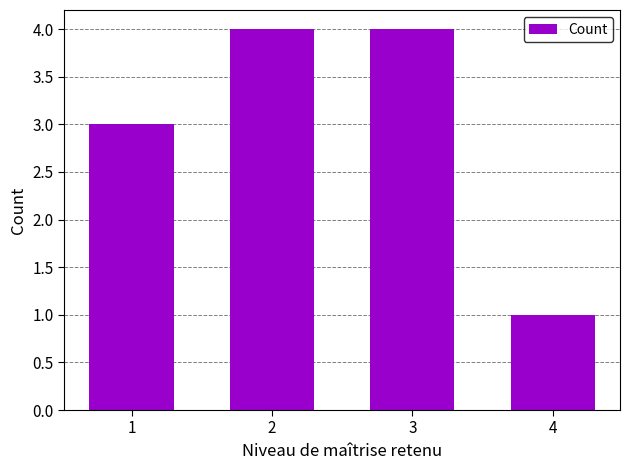

Read the value at 2.

4